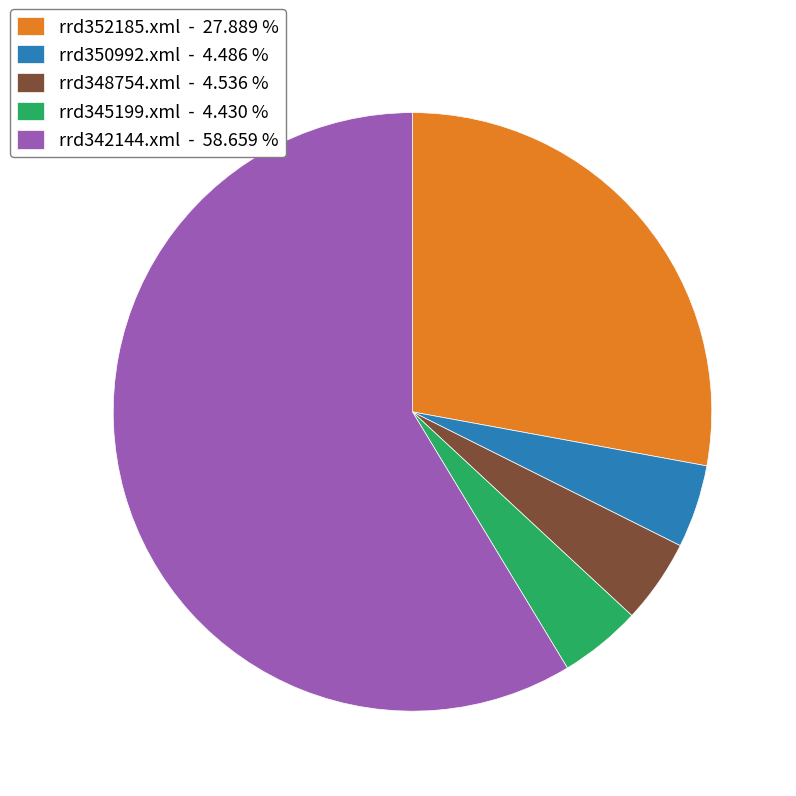

How many segments does this pie chart have?

5